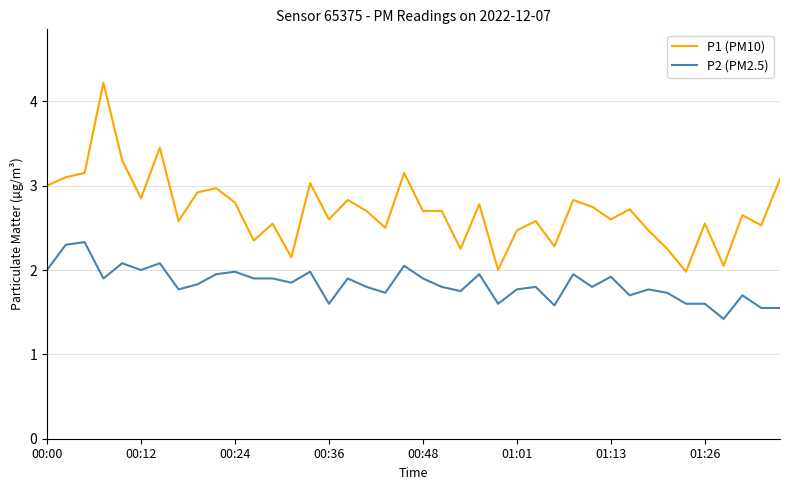

Does the chart have visible grid lines?

Yes